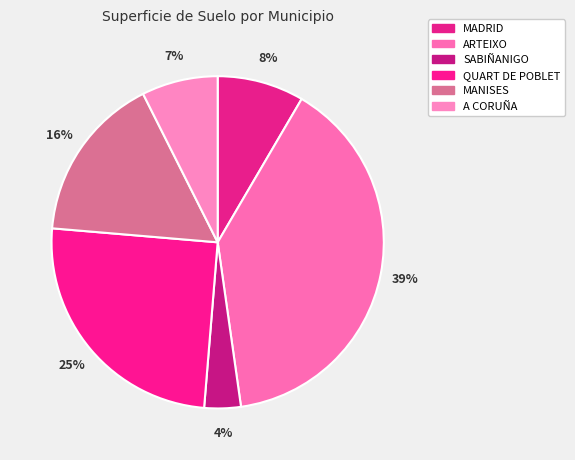

What percentage do MADRID and A CORUÑA together represent?

15.8%